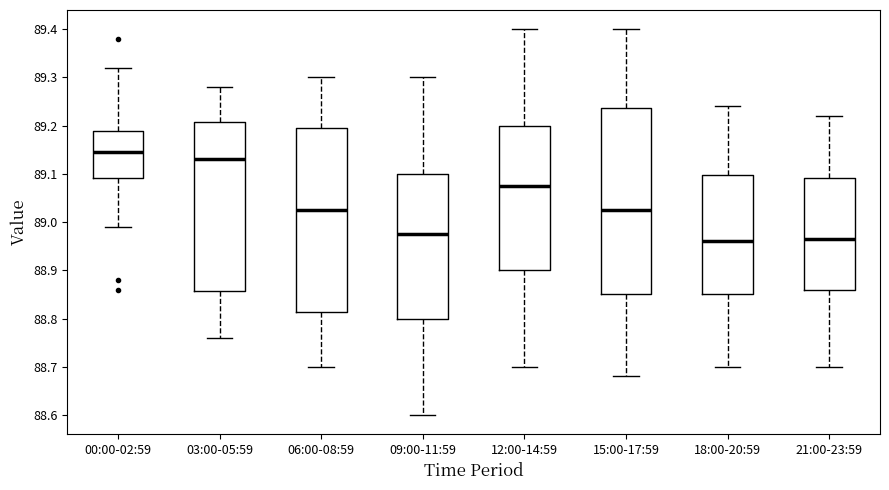

Where does the median line of the box for 00:00-02:59 sit on the y-axis? The values are not printed on the chart, so give them approximately, as read against the axis.

89.15